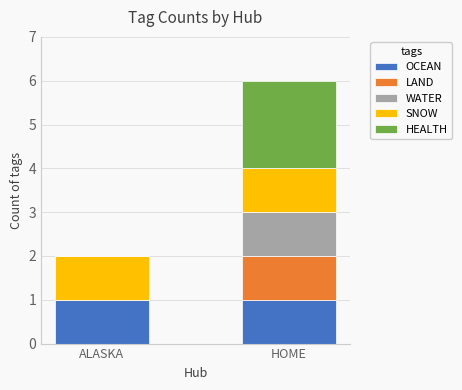

At which category is the sum across all series the highest?

HOME